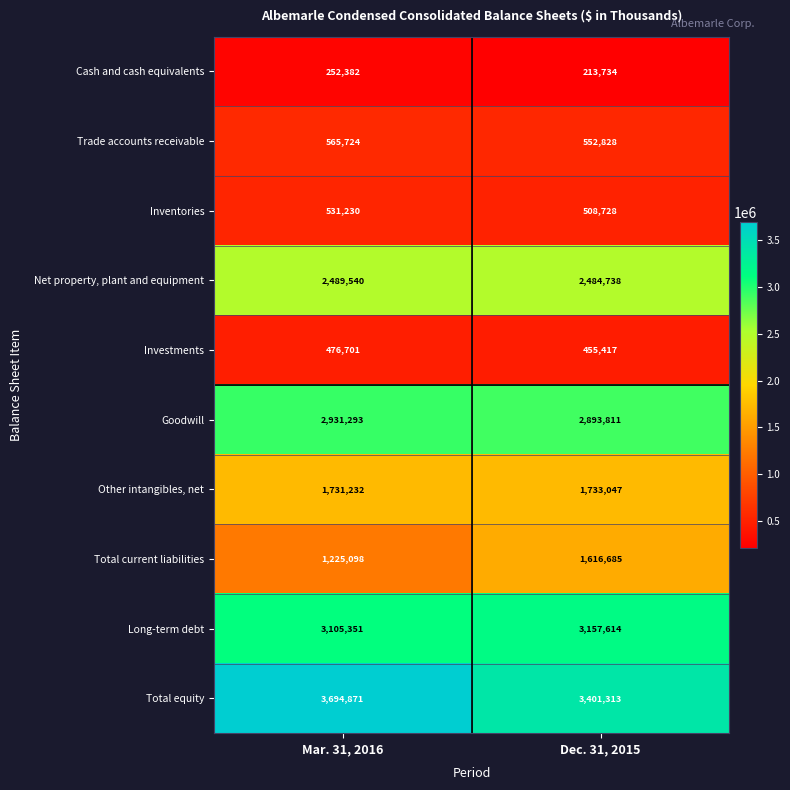

Reading left to right, extract all data points from this chart.

Cash and cash equivalents: Mar. 31, 2016=252382	Dec. 31, 2015=213734
Trade accounts receivable: Mar. 31, 2016=565724	Dec. 31, 2015=552828
Inventories: Mar. 31, 2016=531230	Dec. 31, 2015=508728
Net property, plant and equipment: Mar. 31, 2016=2489540	Dec. 31, 2015=2484738
Investments: Mar. 31, 2016=476701	Dec. 31, 2015=455417
Goodwill: Mar. 31, 2016=2931293	Dec. 31, 2015=2893811
Other intangibles, net: Mar. 31, 2016=1731232	Dec. 31, 2015=1733047
Total current liabilities: Mar. 31, 2016=1225098	Dec. 31, 2015=1616685
Long-term debt: Mar. 31, 2016=3105351	Dec. 31, 2015=3157614
Total equity: Mar. 31, 2016=3694871	Dec. 31, 2015=3401313